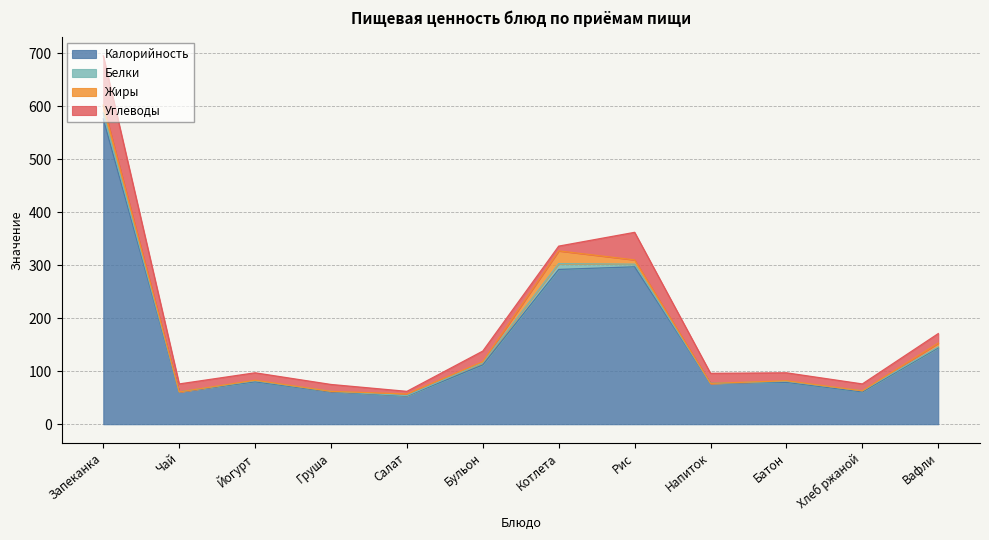

How many interior local valleys does the Калорийность series have?

4